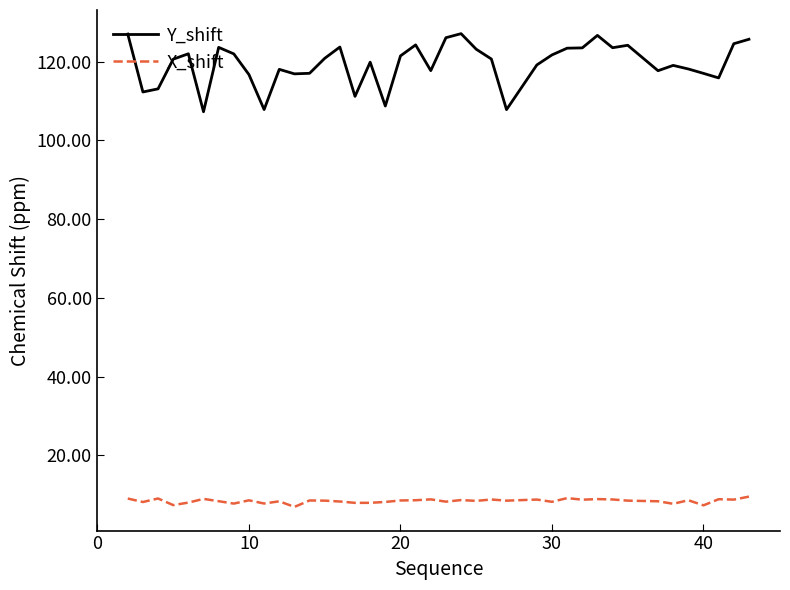

True or false: X_shift and Y_shift intersect in this chart.

False